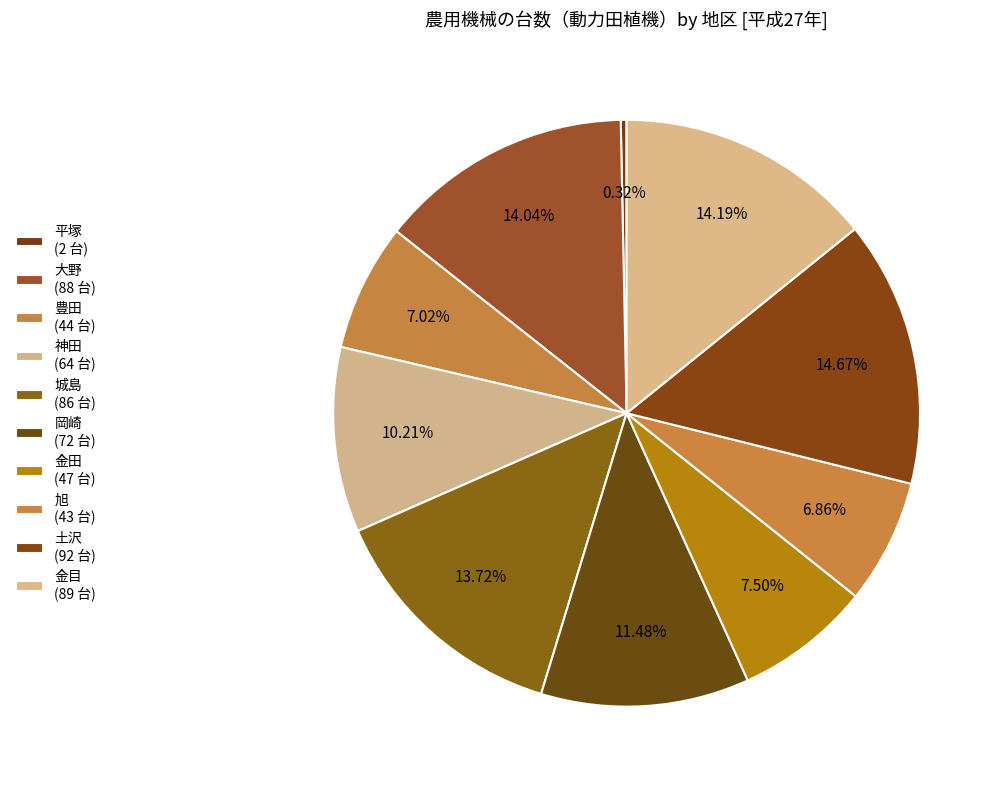

Count the number of slices in the pie.

10